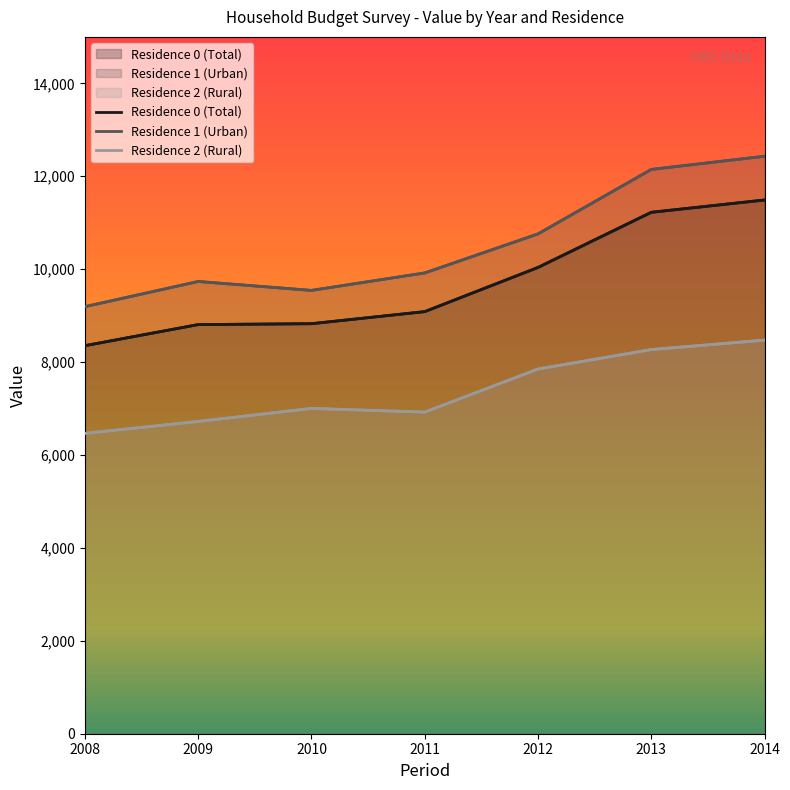

What is the maximum value for Residence 0 (Total)?

11489